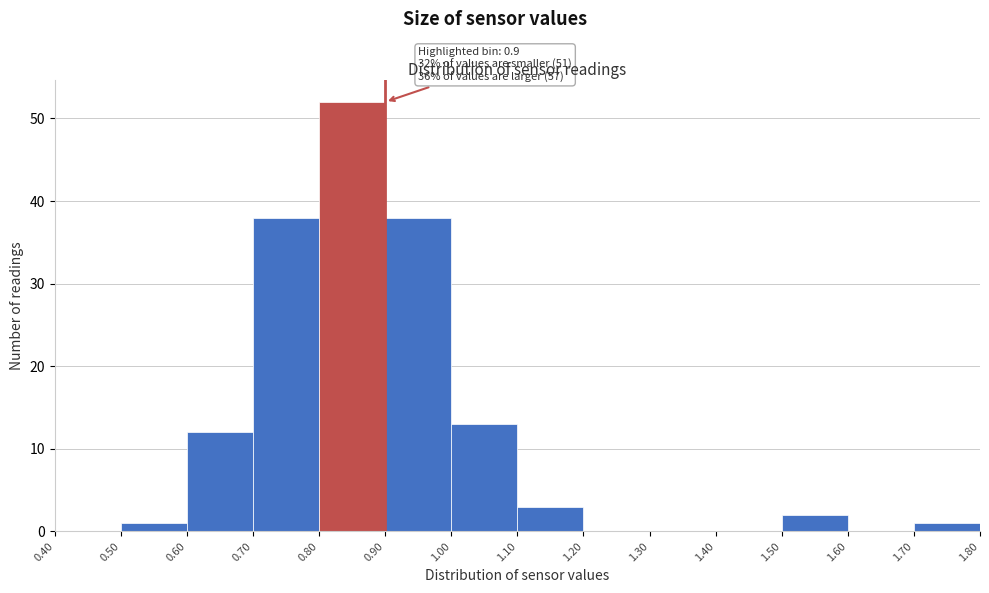

Over which range of the x-axis is the bar tallest?

0.80 to 0.90